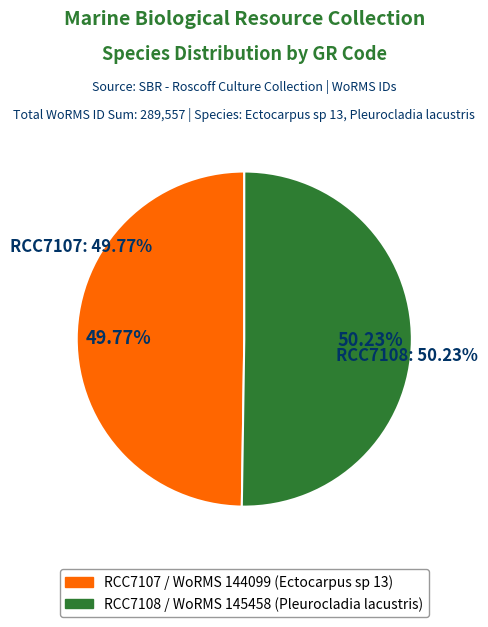

Which category has the biggest portion of the pie?

RCC7108